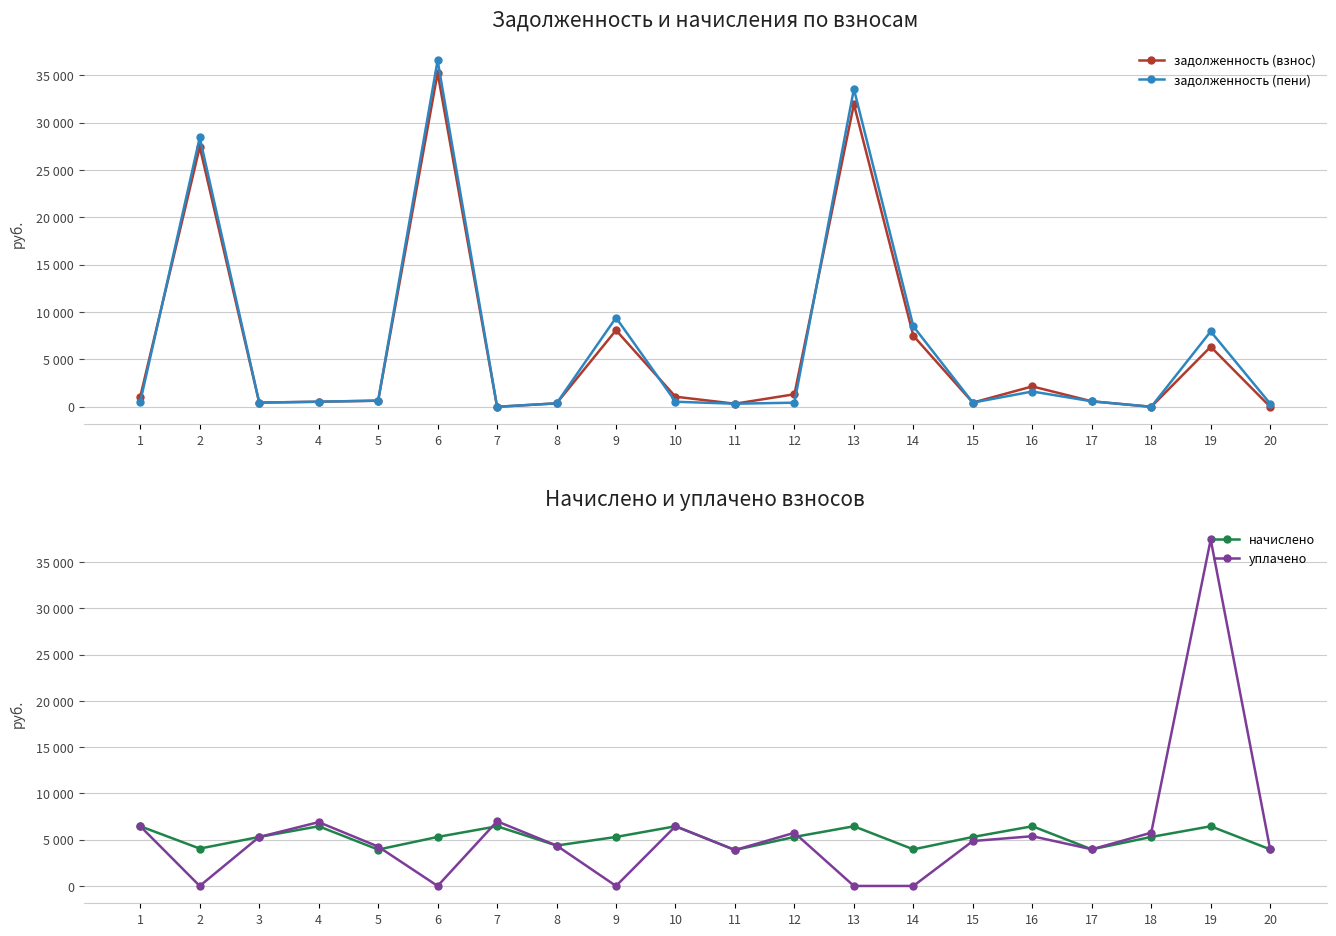

What is the sum of the задолженность (взнос) values at 1 and 8?

1437.5